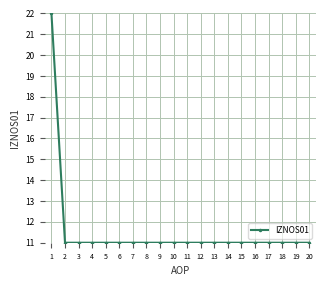

The chart shows a value of 4 at 17. True or false?

False